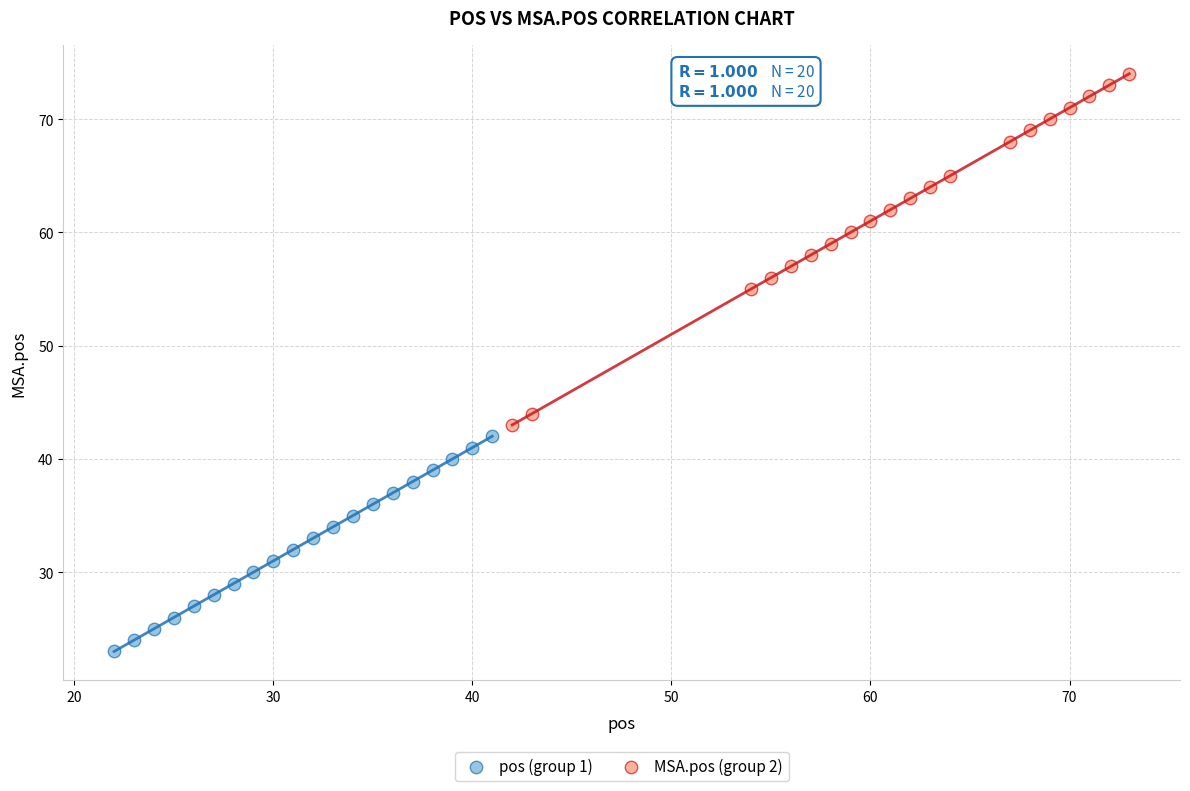

Which series has the widest spread of Y values?

MSA.pos (group 2)